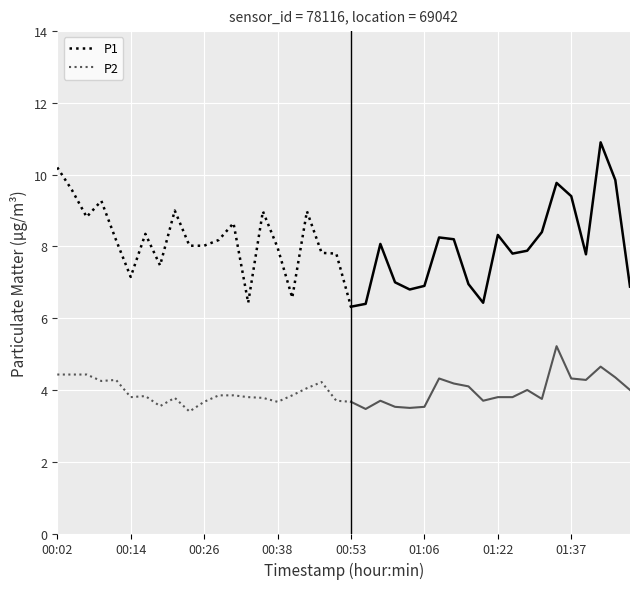

Which series has the largest total across all categories?

P1